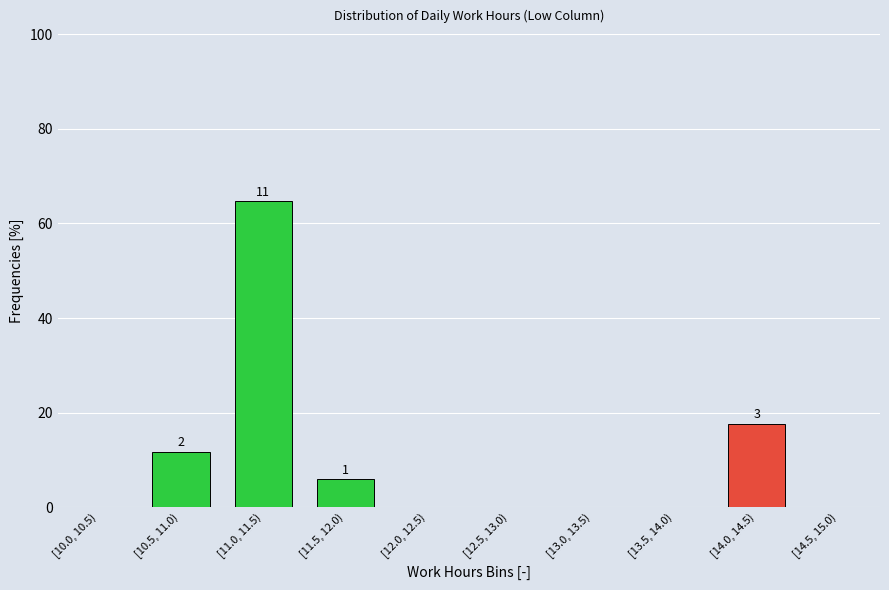

Reading right to left, list all the values displayed in this chart.

[14.5, 15.0)=0.0	[14.0, 14.5)=17.6	[13.5, 14.0)=0.0	[13.0, 13.5)=0.0	[12.5, 13.0)=0.0	[12.0, 12.5)=0.0	[11.5, 12.0)=5.9	[11.0, 11.5)=64.7	[10.5, 11.0)=11.8	[10.0, 10.5)=0.0